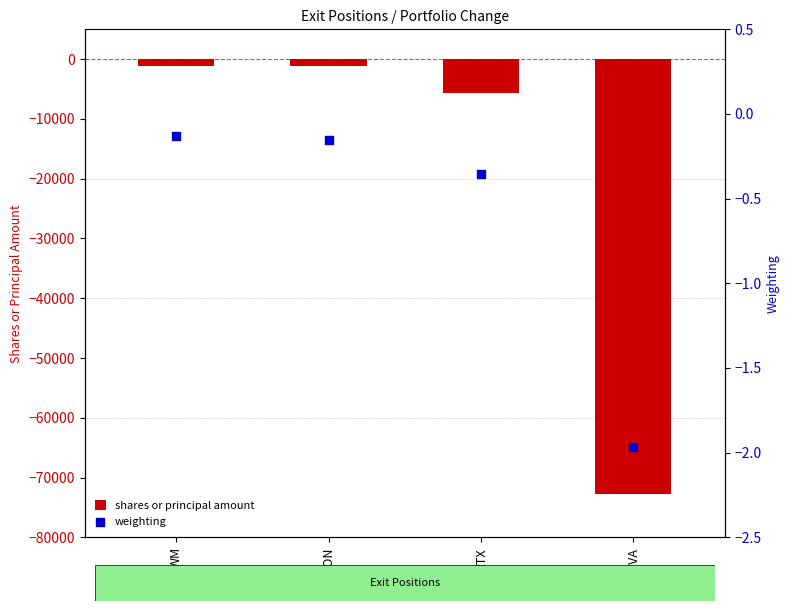

Which series has the largest total across all categories?

weighting